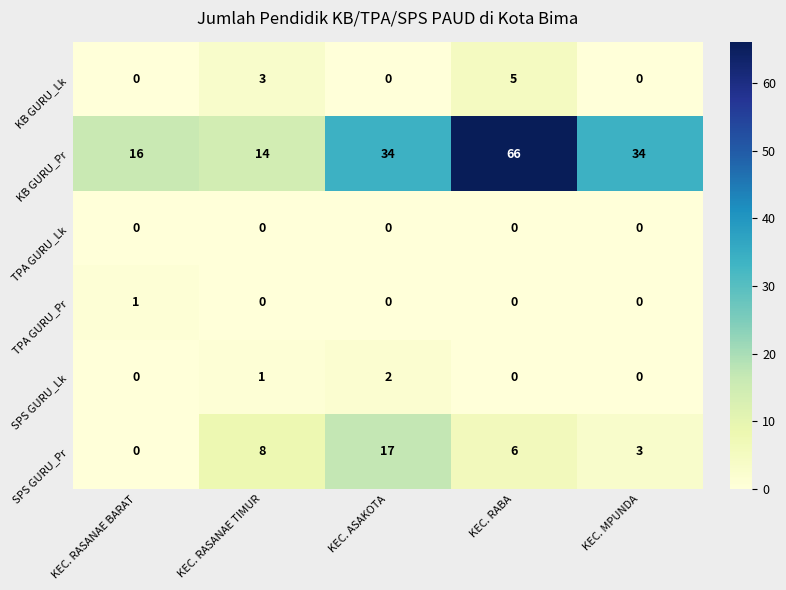

What is the difference between the KB GURU_Lk values at KEC. RABA and KEC. RASANAE BARAT?

5